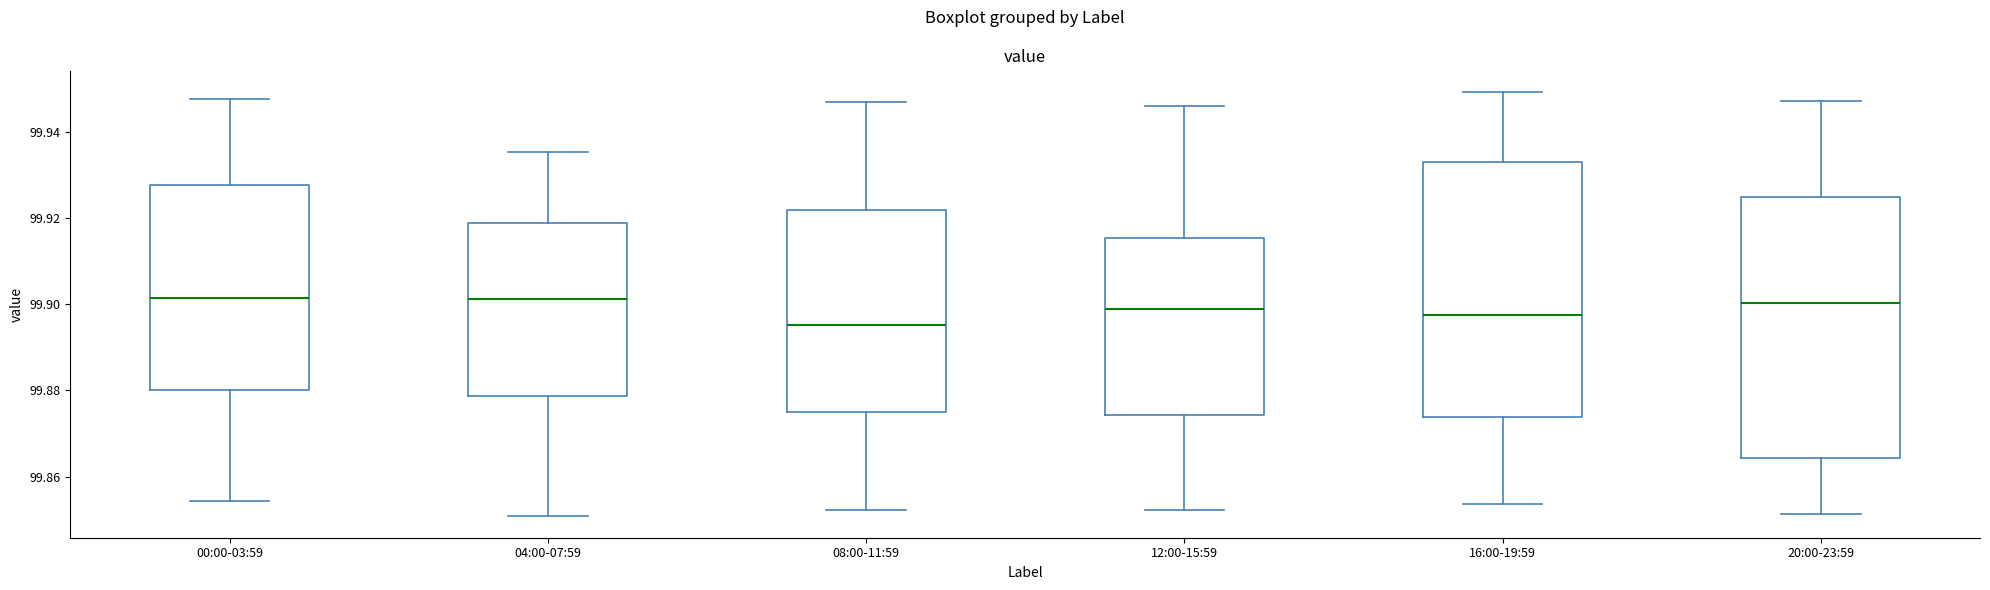

Where is the lower edge of the box for 04:00-07:59 on the y-axis? The values are not printed on the chart, so give them approximately, as read against the axis.

99.878